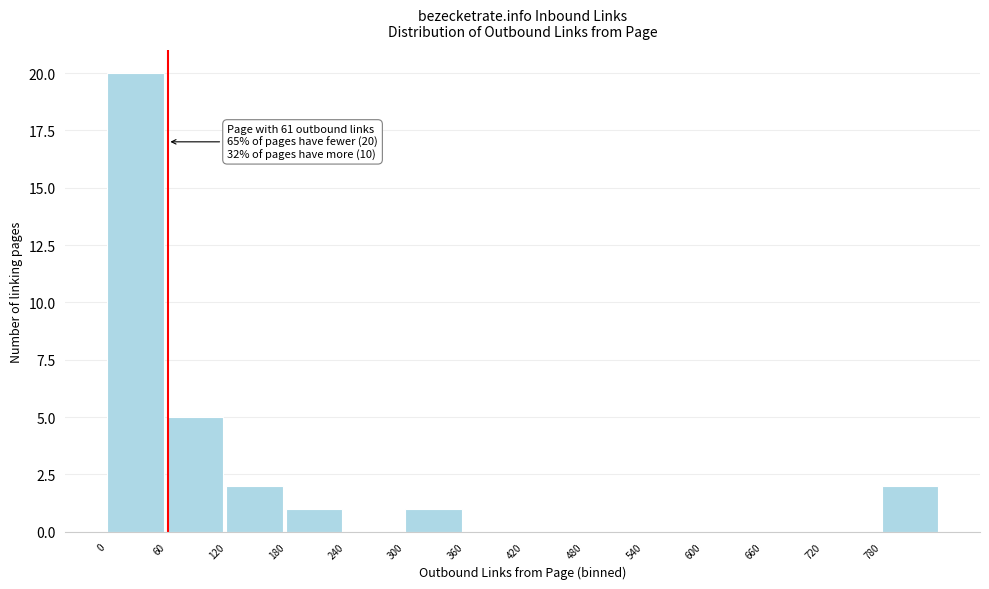

Which range on the x-axis has the tallest bar?

0 to 60